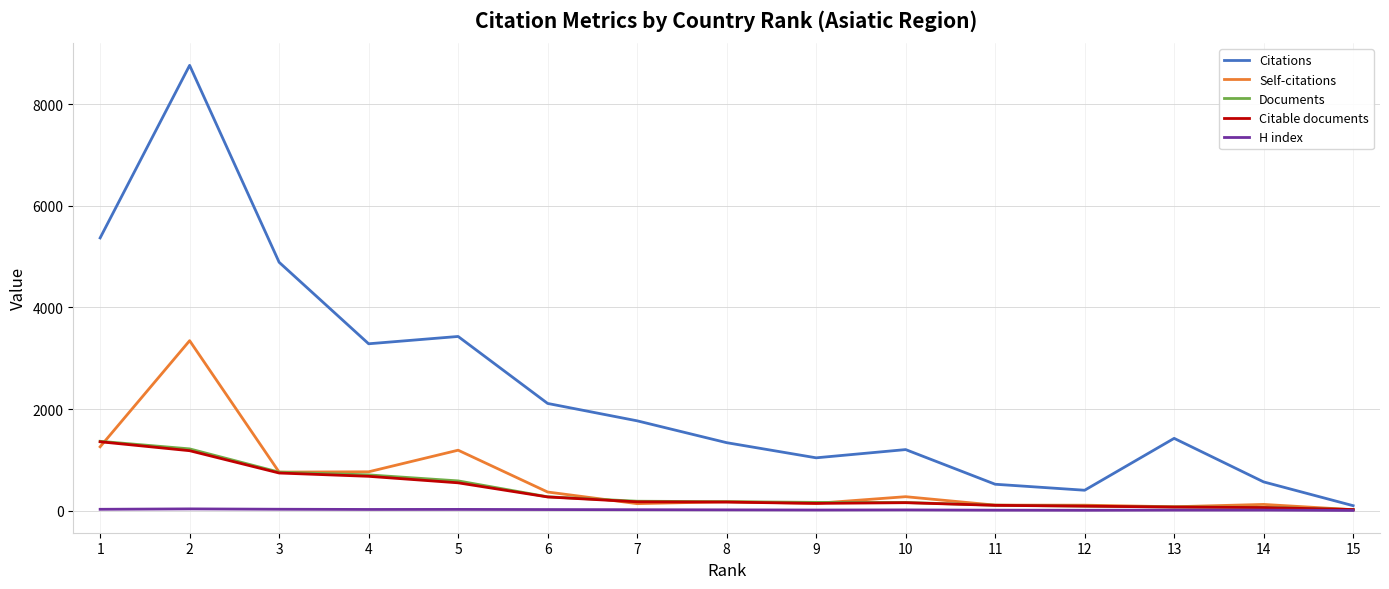

What is the greatest value displayed?

8765